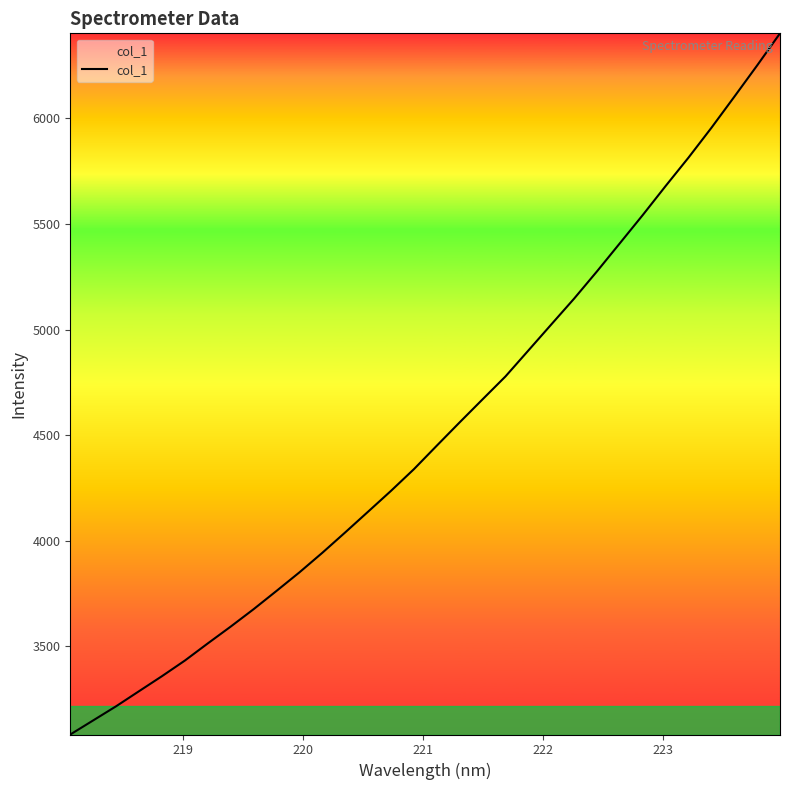

What is the greatest value displayed?

6402.4